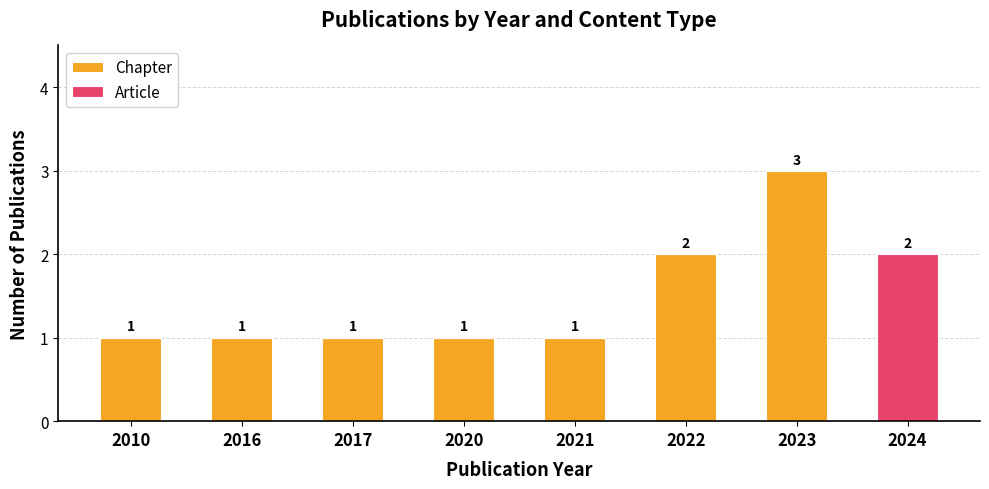

What is the difference between the Chapter values at 2022 and 2016?

1